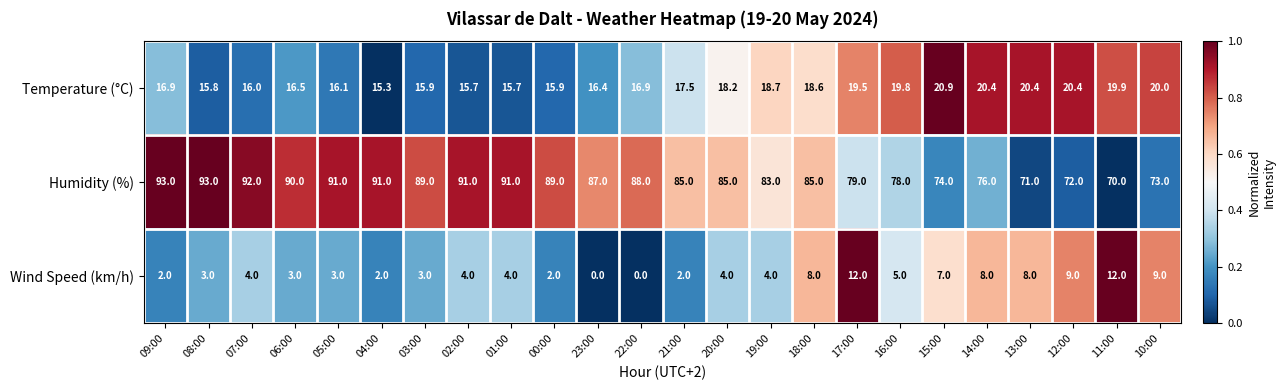

The Wind Speed (km/h) series shows 1.1 at 09:00. True or false?

False